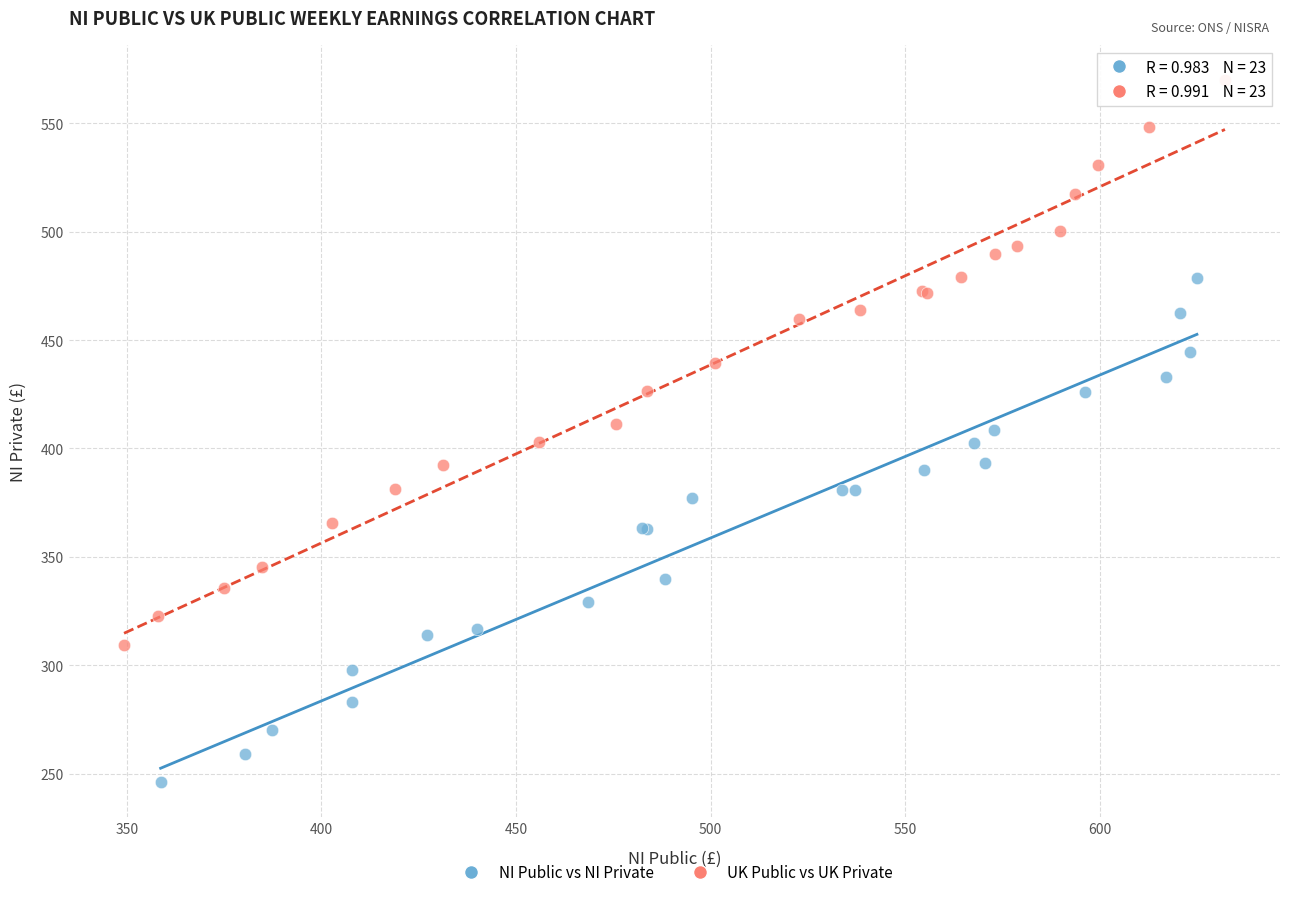

Which series contains the lowest Y value?

NI Public vs NI Private